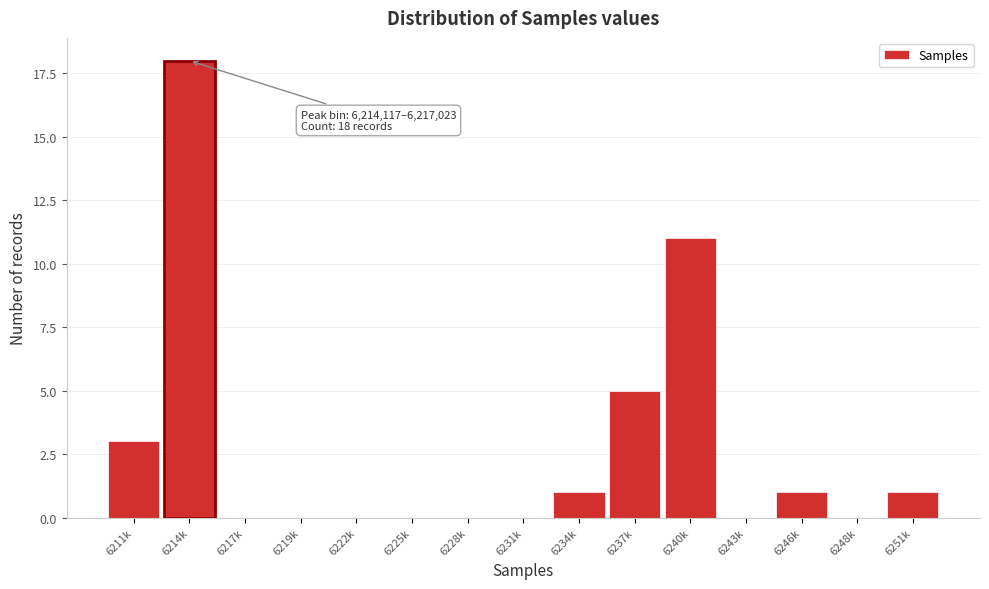

Reading left to right, list all the values displayed in this chart.

6211k=3	6214k=18	6217k=0	6219k=0	6222k=0	6225k=0	6228k=0	6231k=0	6234k=1	6237k=5	6240k=11	6243k=0	6246k=1	6248k=0	6251k=1